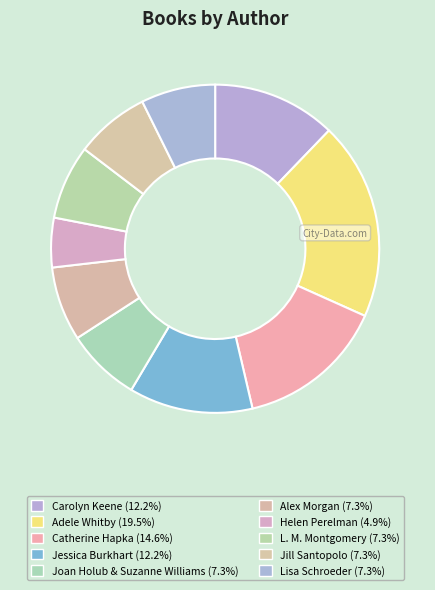

Count the number of slices in the pie.

10